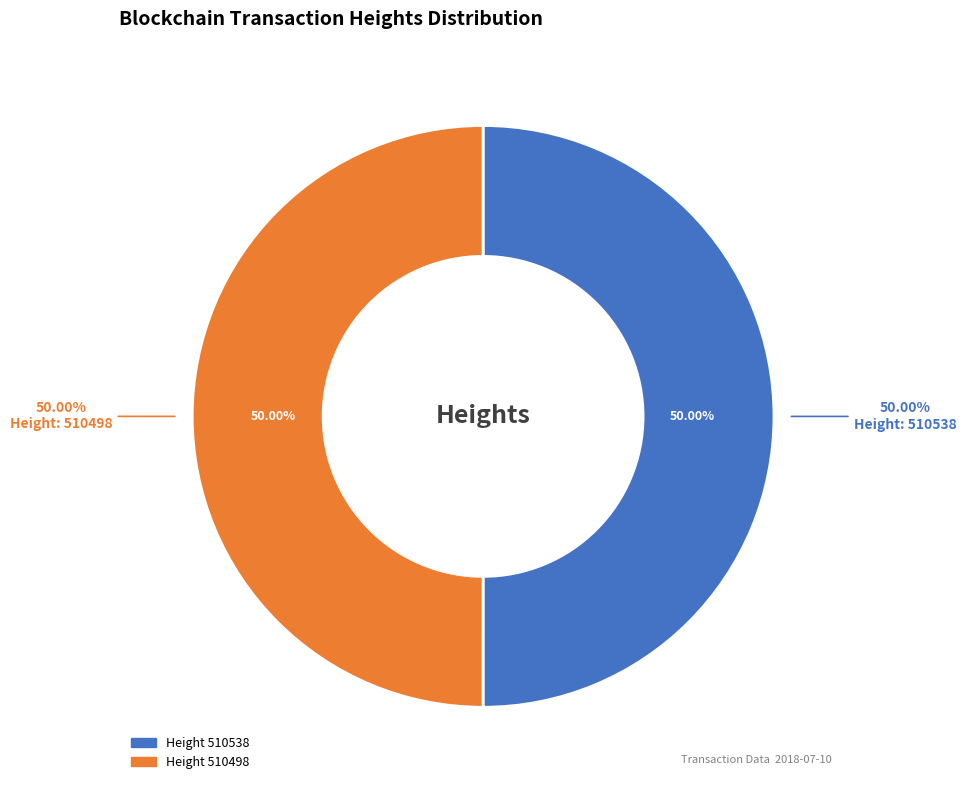

To the nearest percent, what portion does 510538 represent?

50%